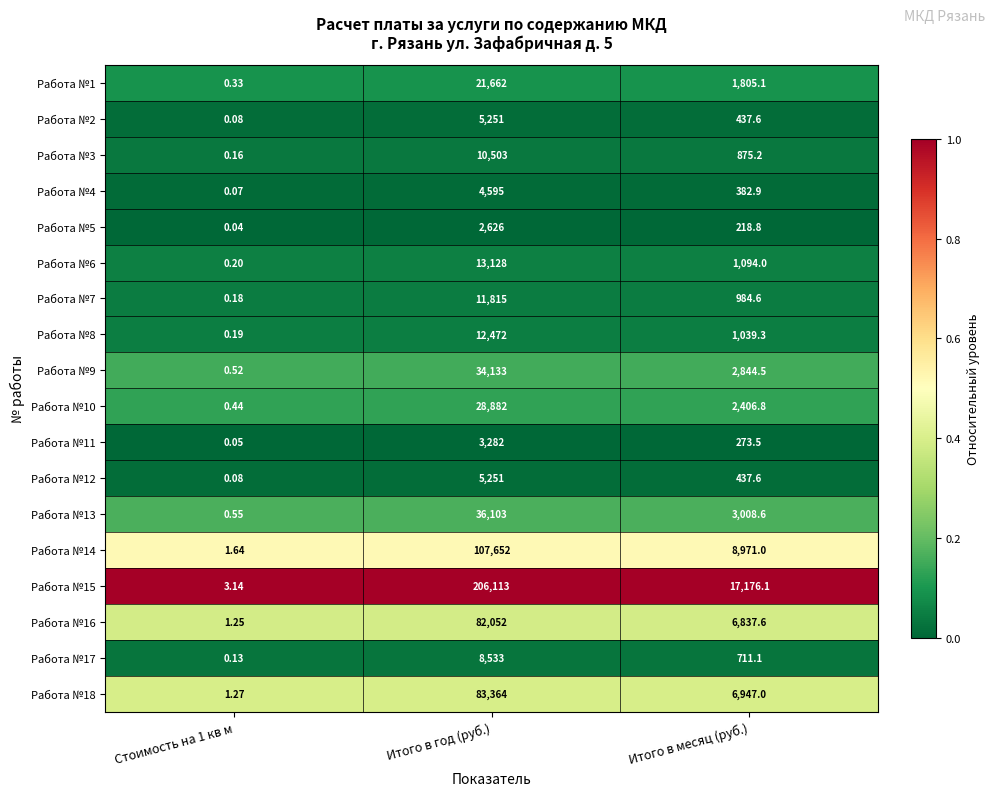

Where is Работа №7 nearest to the value 5907?

Итого в месяц (руб.)